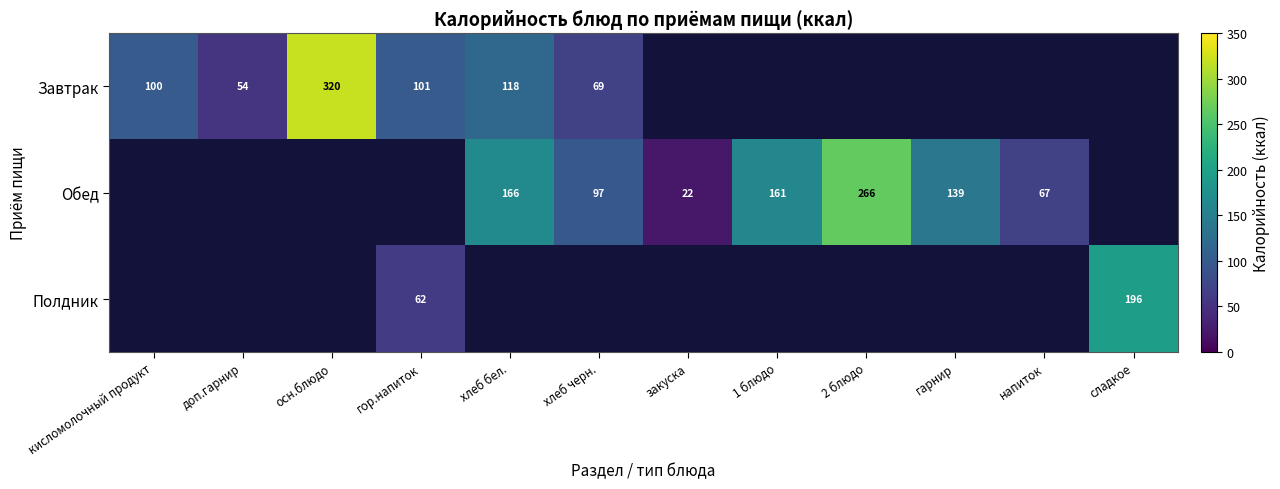

What is the sum of the Завтрак values at кисломолочный продукт and хлеб бел.?

218